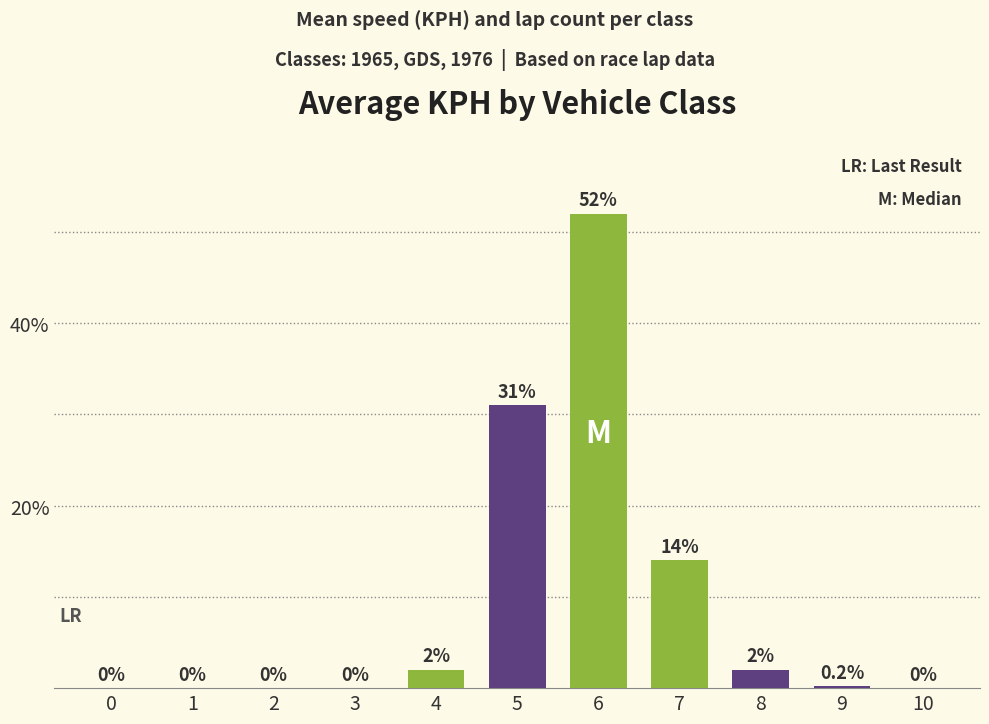

Count the number of categories in the chart.

11